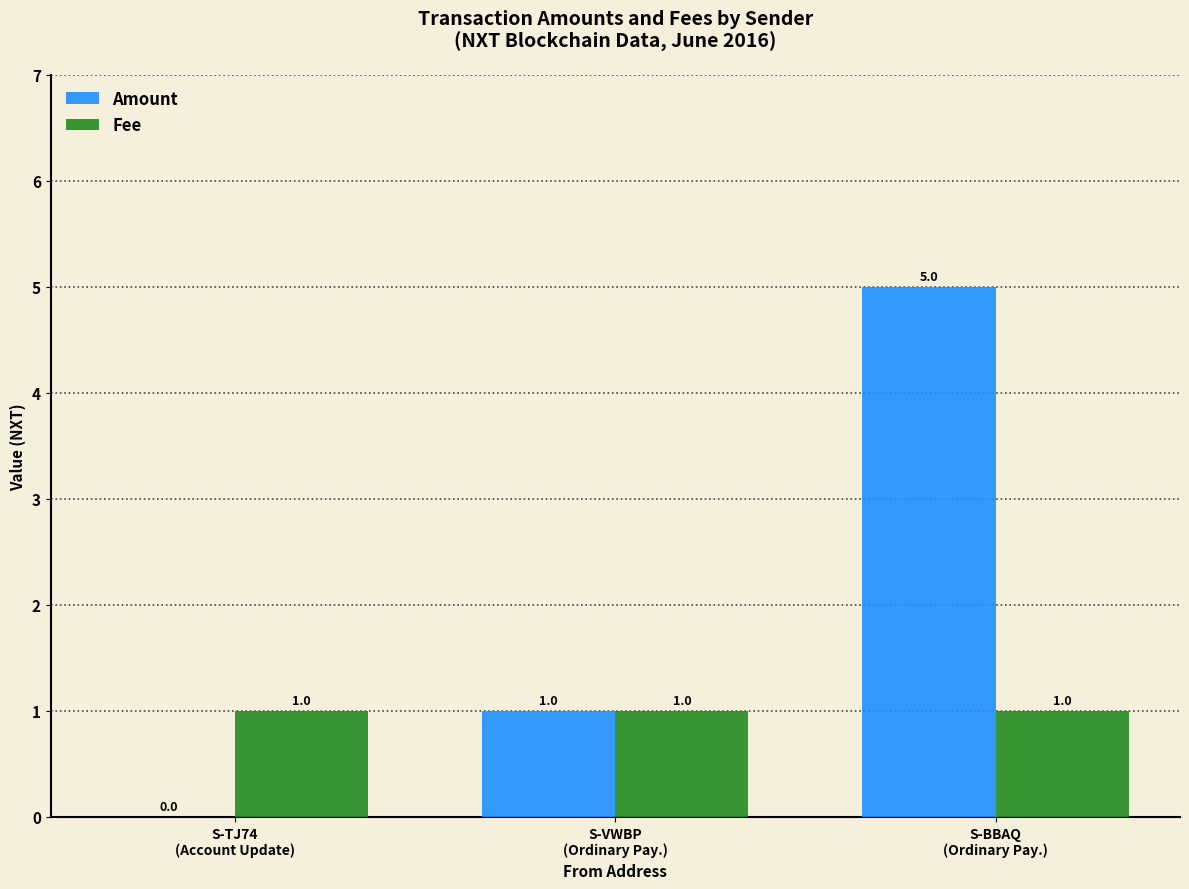

Reading left to right, extract all data points from this chart.

Amount: 0	1	5
Fee: 1	1	1